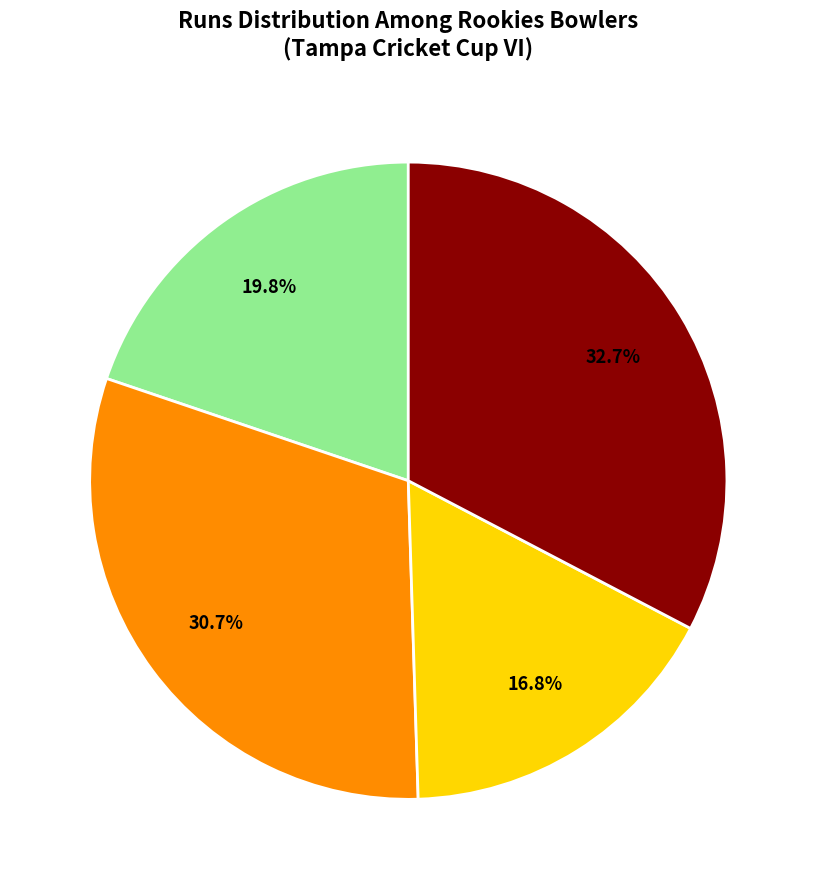

Count the number of slices in the pie.

4